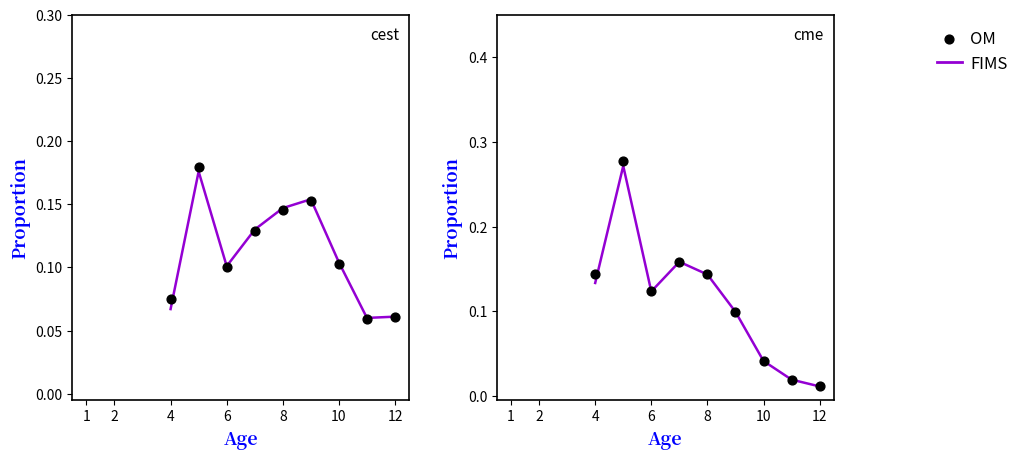

Which series reaches the minimum Y coordinate?

FIMS